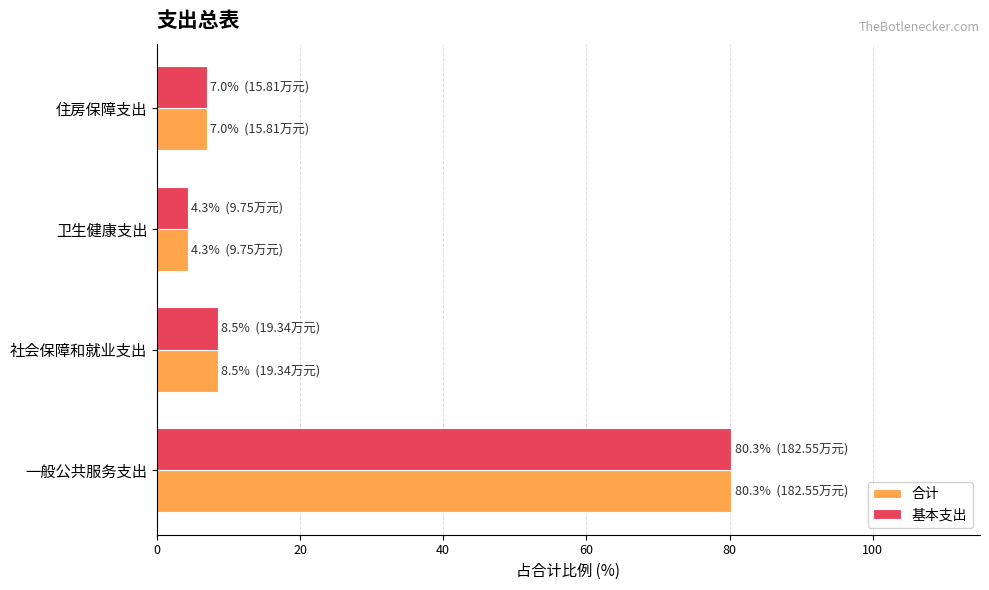

What value does the 合计 series have at 一般公共服务支出?

80.3